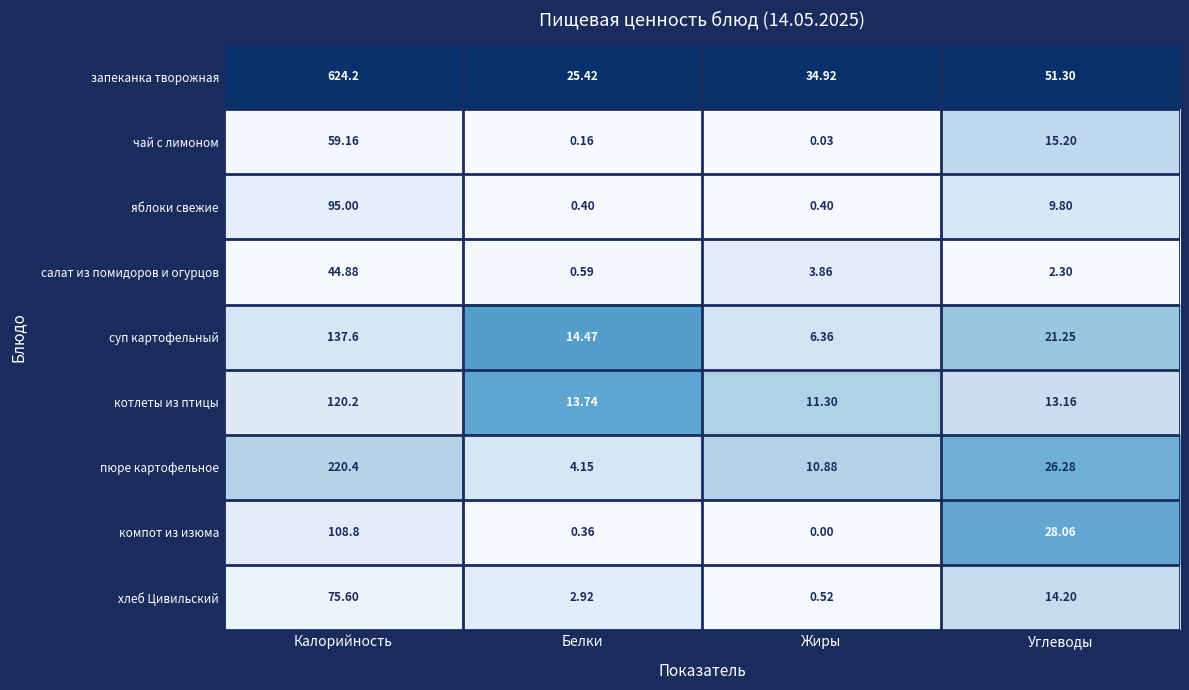

Which series has the largest total across all categories?

запеканка творожная